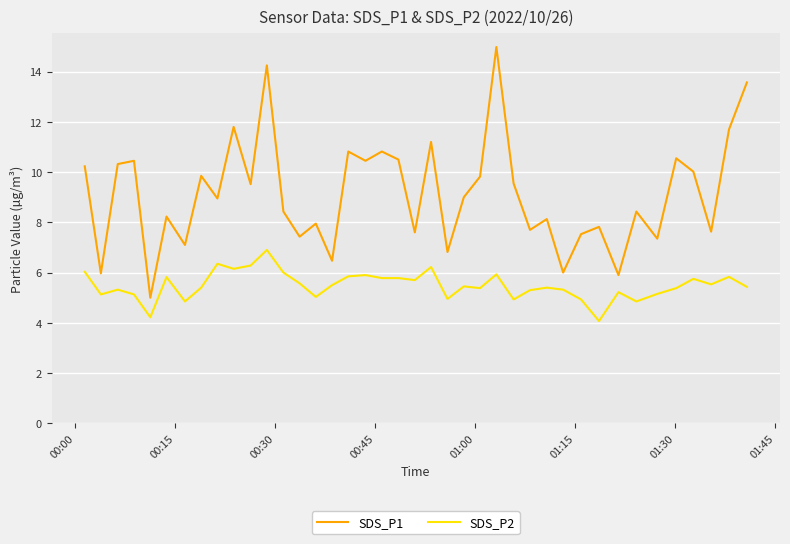

What is the difference between the maximum and minimum values in the SDS_P1 series?

10.0